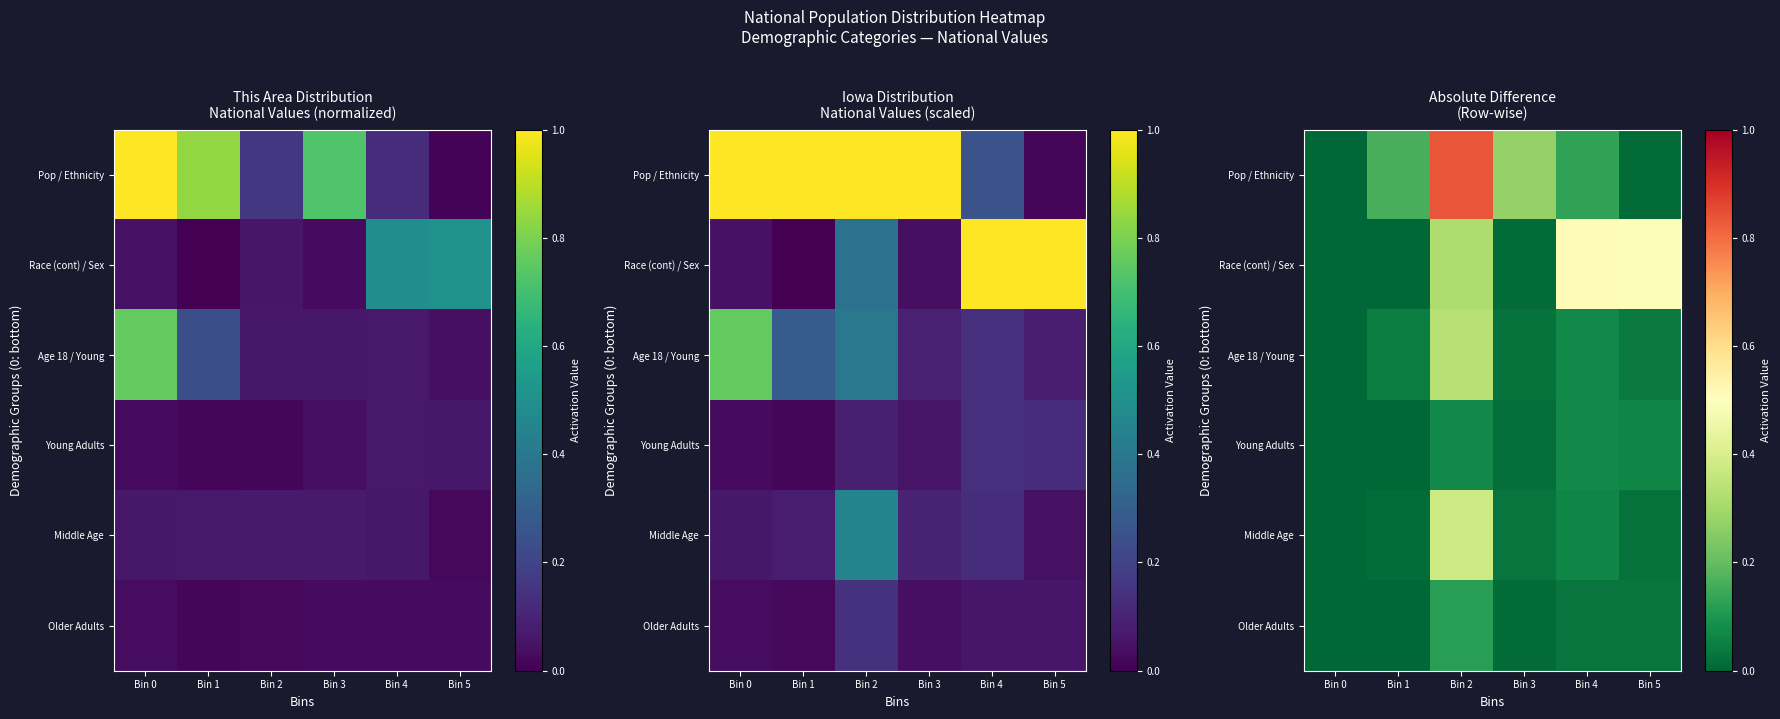

Which series has the largest range (max minus min)?

Pop / Ethnicity